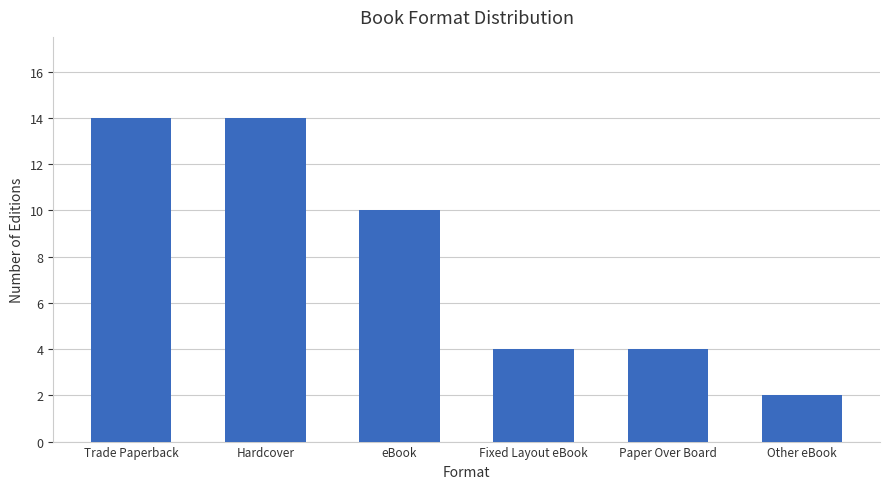

What is the label of the 1st bar from the left?

Trade Paperback